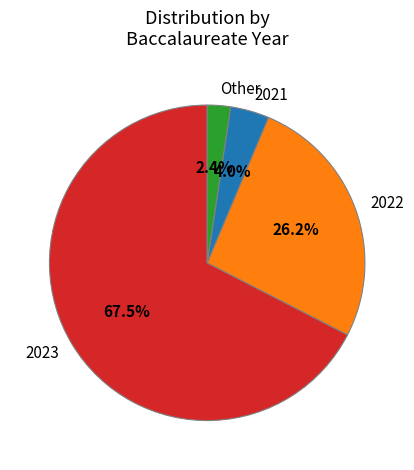

Rank the categories by value from lowest to highest.

Other, 2021, 2022, 2023